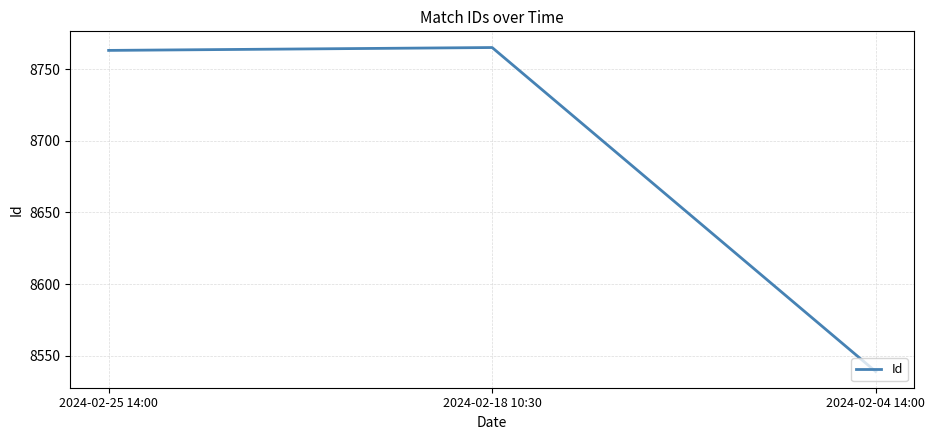

True or false: the data shows 5683 at 2024-02-25 14:00.

False